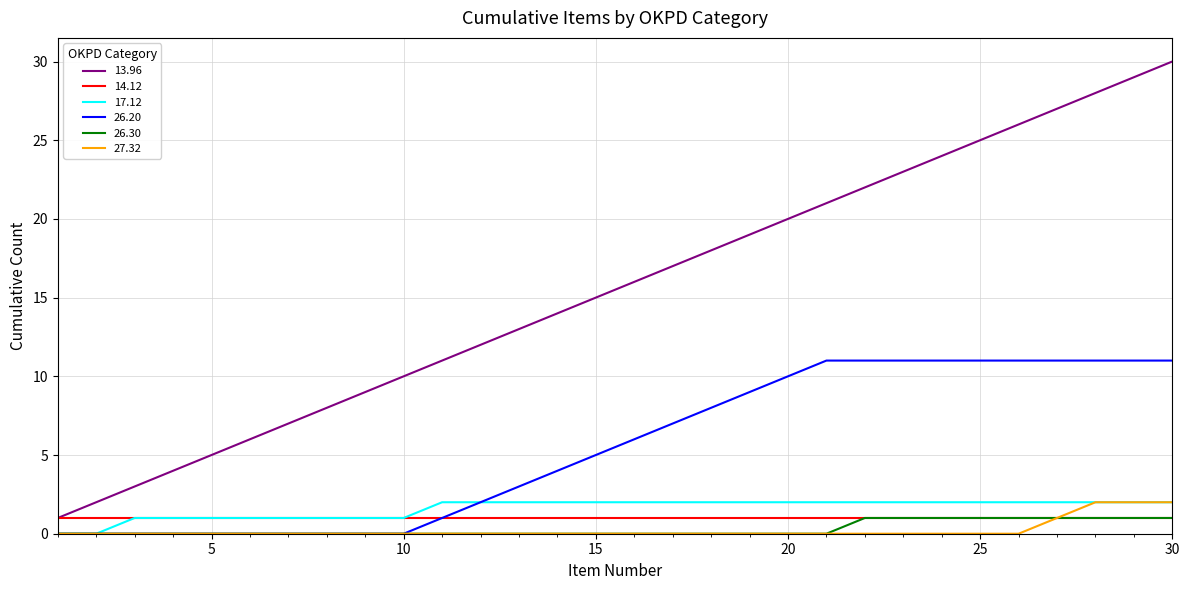

Which series has the widest spread of values?

13.96